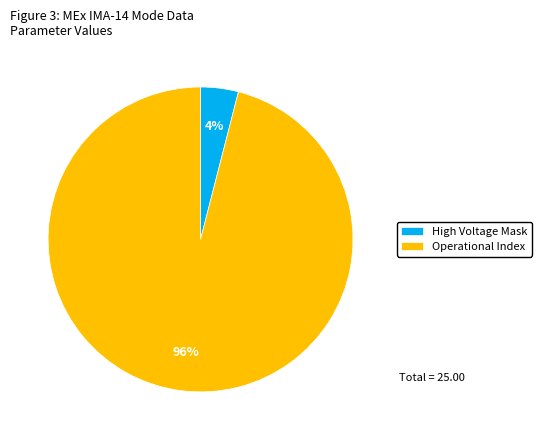

Which slice is the largest?

Operational Index